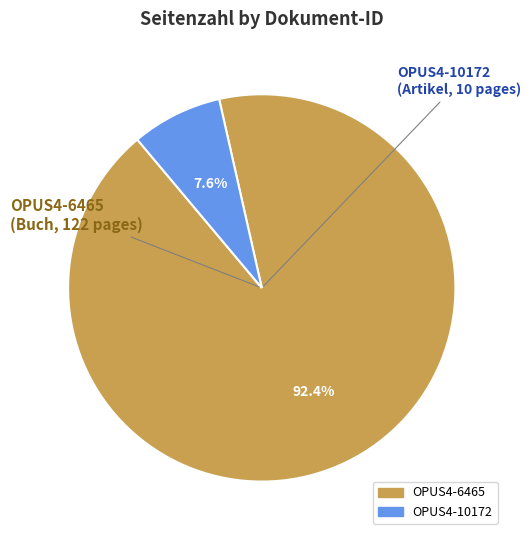

How many slices are in this pie chart?

2